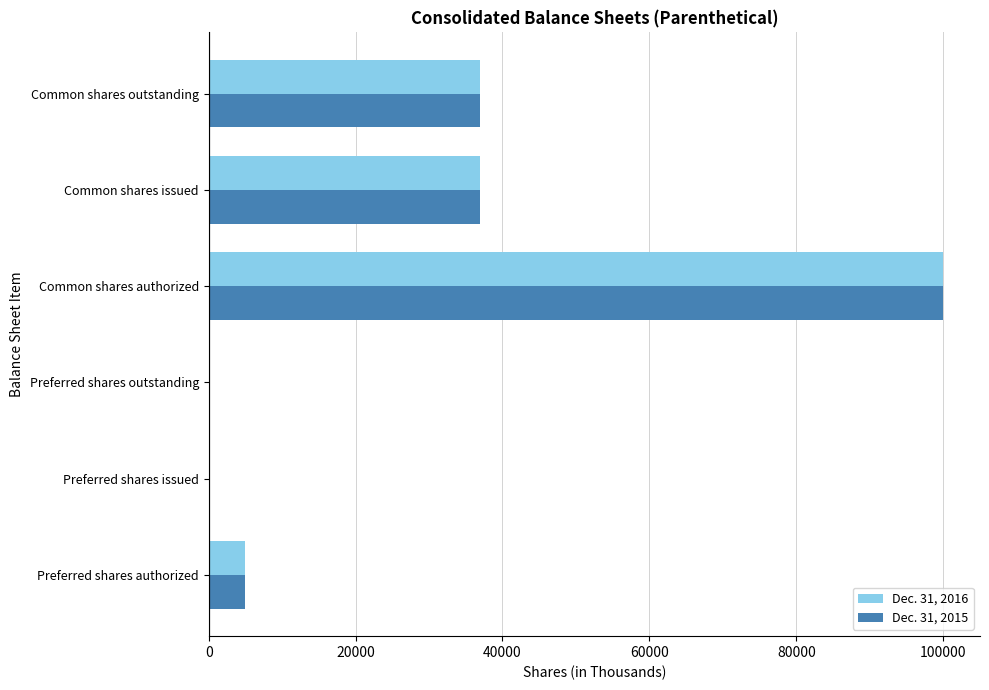

True or false: Dec. 31, 2015 has a value of 22309 at Common shares outstanding.

False